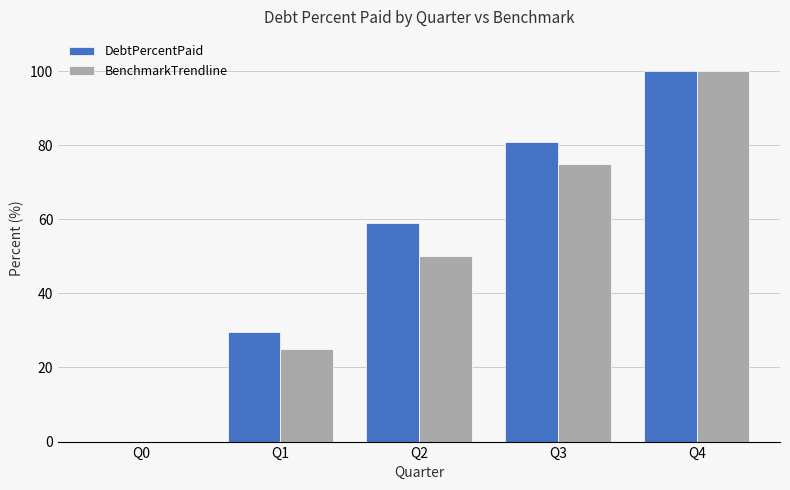

What is the highest value of the BenchmarkTrendline series?

100.0